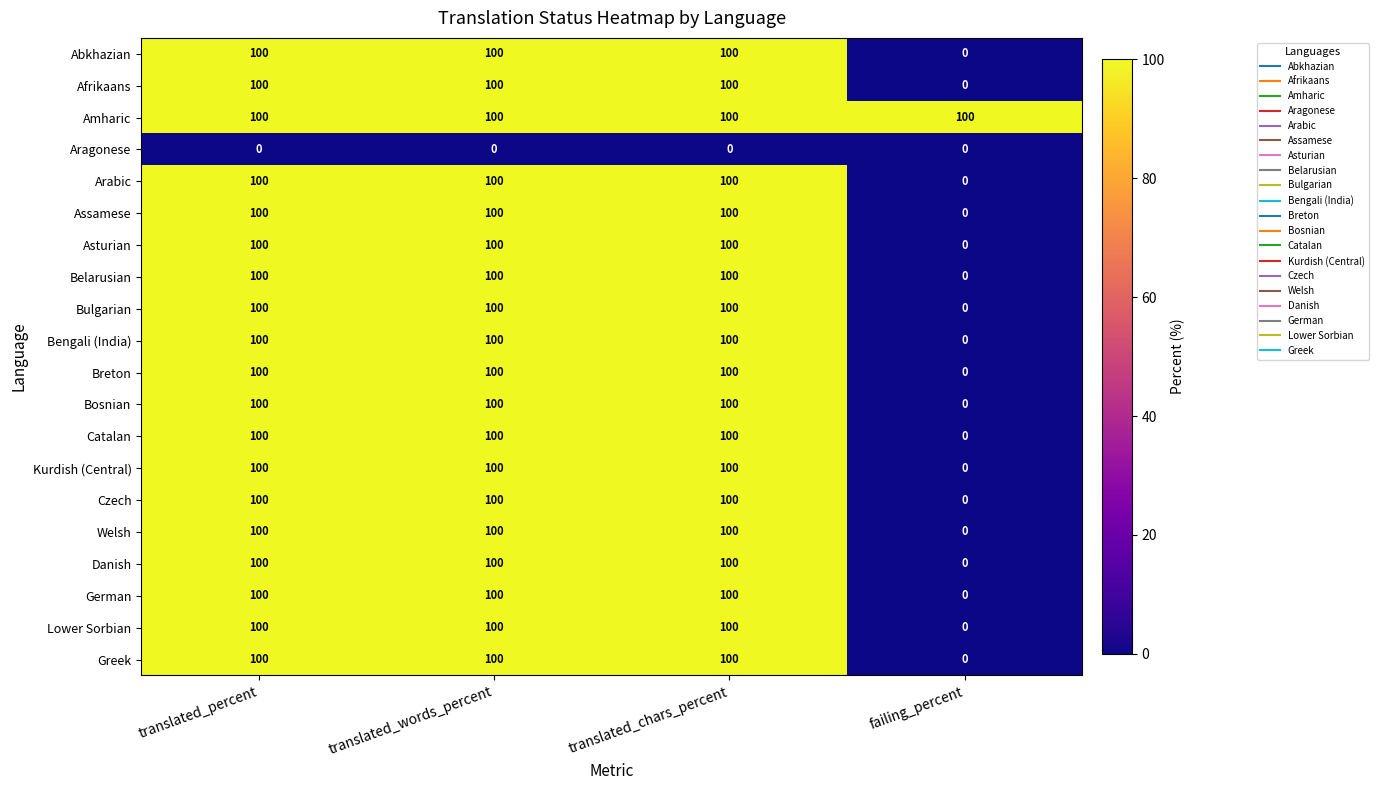

True or false: Assamese has a value of 100 at translated_percent.

True